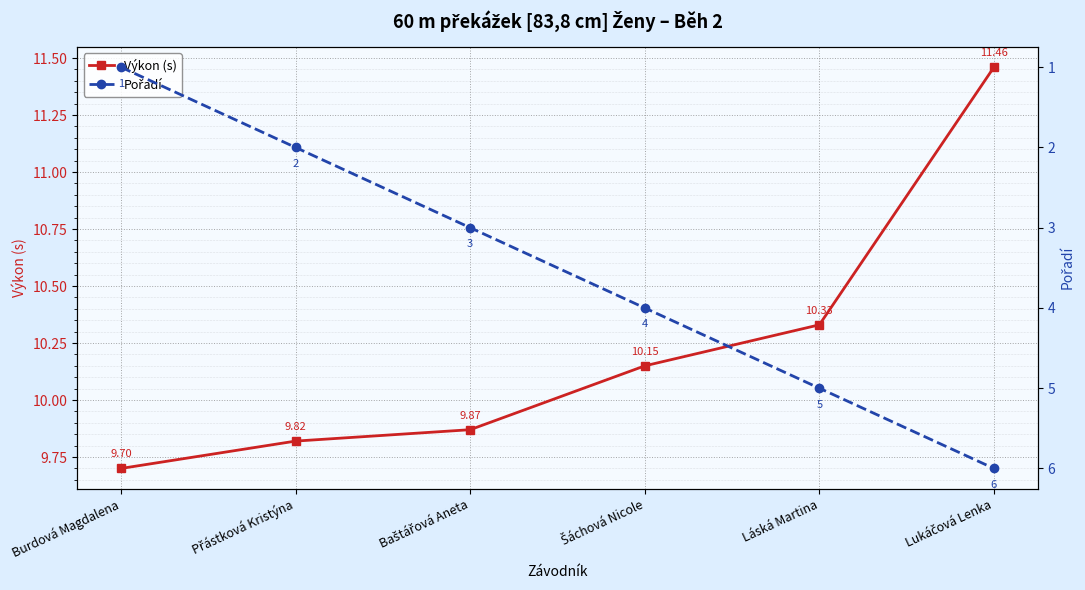

What is the difference between the highest and lowest values at Šáchová Nicole?

6.2